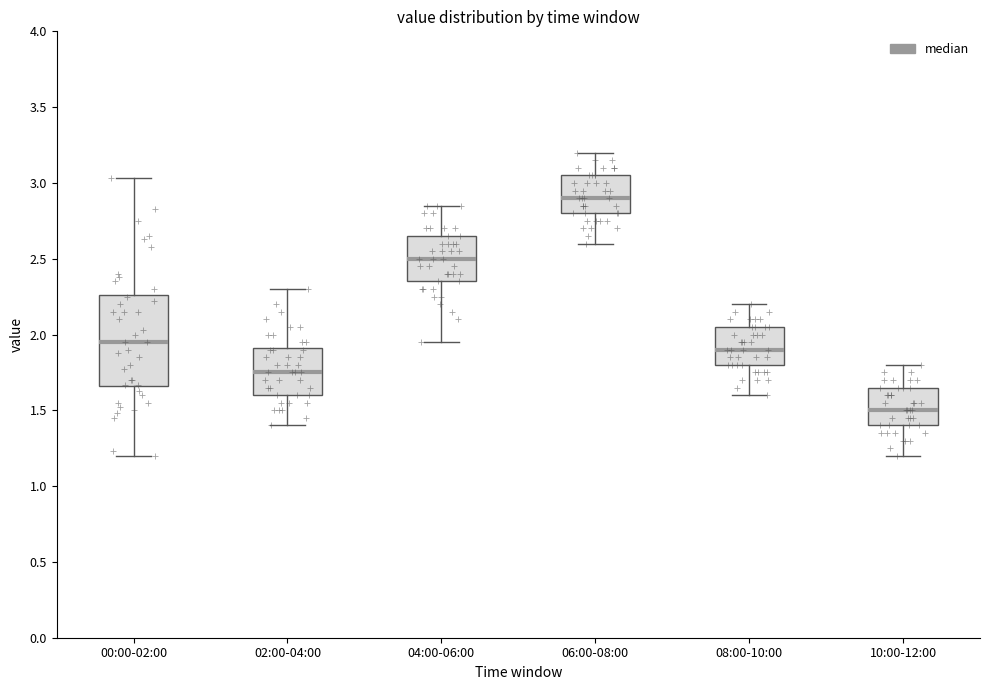

Where is the upper edge of the box for 10:00-12:00 on the y-axis? The values are not printed on the chart, so give them approximately, as read against the axis.

1.65